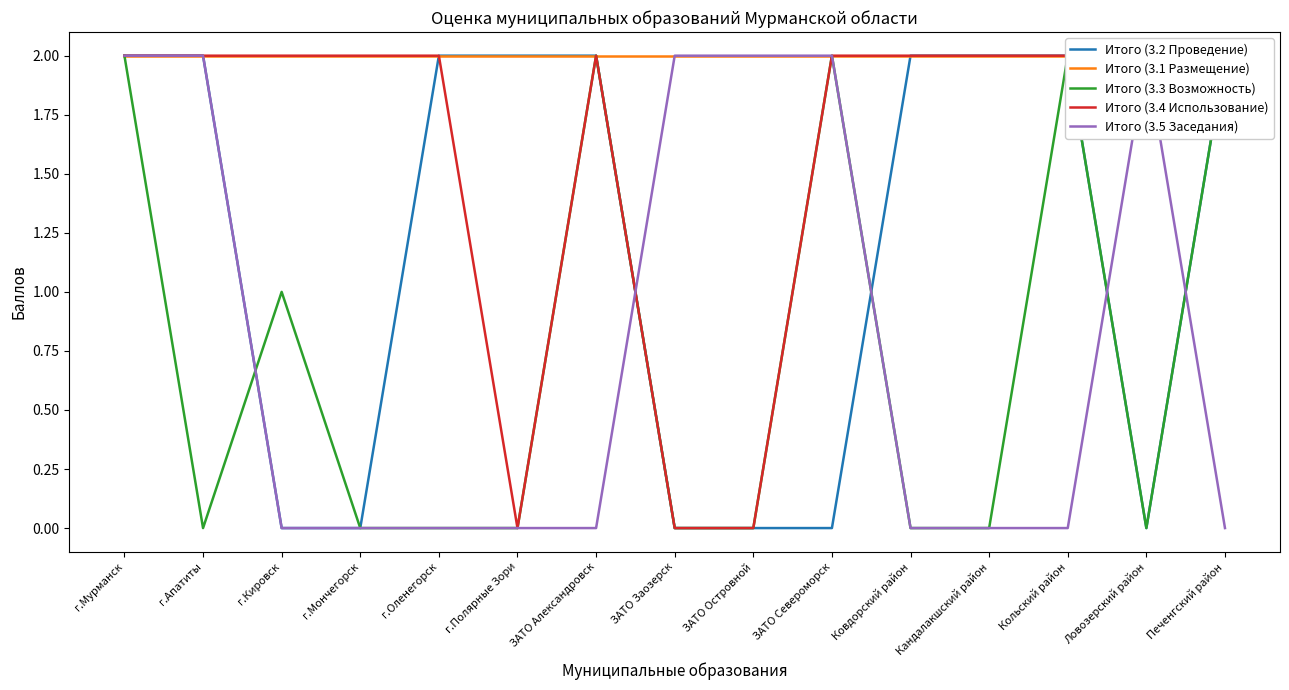

Reading right to left, transcribe all the data shown in this chart.

Итого (3.2 Проведение): Печенгский район=2	Ловозерский район=0	Кольский район=2	Кандалакшский район=2	Ковдорский район=2	ЗАТО Североморск=0	ЗАТО Островной=0	ЗАТО Заозерск=0	ЗАТО Александровск=2	г.Полярные Зори=2	г.Оленегорск=2	г.Мончегорск=0	г.Кировск=0	г.Апатиты=2	г.Мурманск=2
Итого (3.1 Размещение): Печенгский район=2	Ловозерский район=2	Кольский район=2	Кандалакшский район=2	Ковдорский район=2	ЗАТО Североморск=2	ЗАТО Островной=2	ЗАТО Заозерск=2	ЗАТО Александровск=2	г.Полярные Зори=2	г.Оленегорск=2	г.Мончегорск=2	г.Кировск=2	г.Апатиты=2	г.Мурманск=2
Итого (3.3 Возможность): Печенгский район=2	Ловозерский район=0	Кольский район=2	Кандалакшский район=0	Ковдорский район=0	ЗАТО Североморск=2	ЗАТО Островной=0	ЗАТО Заозерск=0	ЗАТО Александровск=2	г.Полярные Зори=0	г.Оленегорск=0	г.Мончегорск=0	г.Кировск=1	г.Апатиты=0	г.Мурманск=2
Итого (3.4 Использование): Печенгский район=2	Ловозерский район=2	Кольский район=2	Кандалакшский район=2	Ковдорский район=2	ЗАТО Североморск=2	ЗАТО Островной=0	ЗАТО Заозерск=0	ЗАТО Александровск=2	г.Полярные Зори=0	г.Оленегорск=2	г.Мончегорск=2	г.Кировск=2	г.Апатиты=2	г.Мурманск=2
Итого (3.5 Заседания): Печенгский район=0	Ловозерский район=2	Кольский район=0	Кандалакшский район=0	Ковдорский район=0	ЗАТО Североморск=2	ЗАТО Островной=2	ЗАТО Заозерск=2	ЗАТО Александровск=0	г.Полярные Зори=0	г.Оленегорск=0	г.Мончегорск=0	г.Кировск=0	г.Апатиты=2	г.Мурманск=2